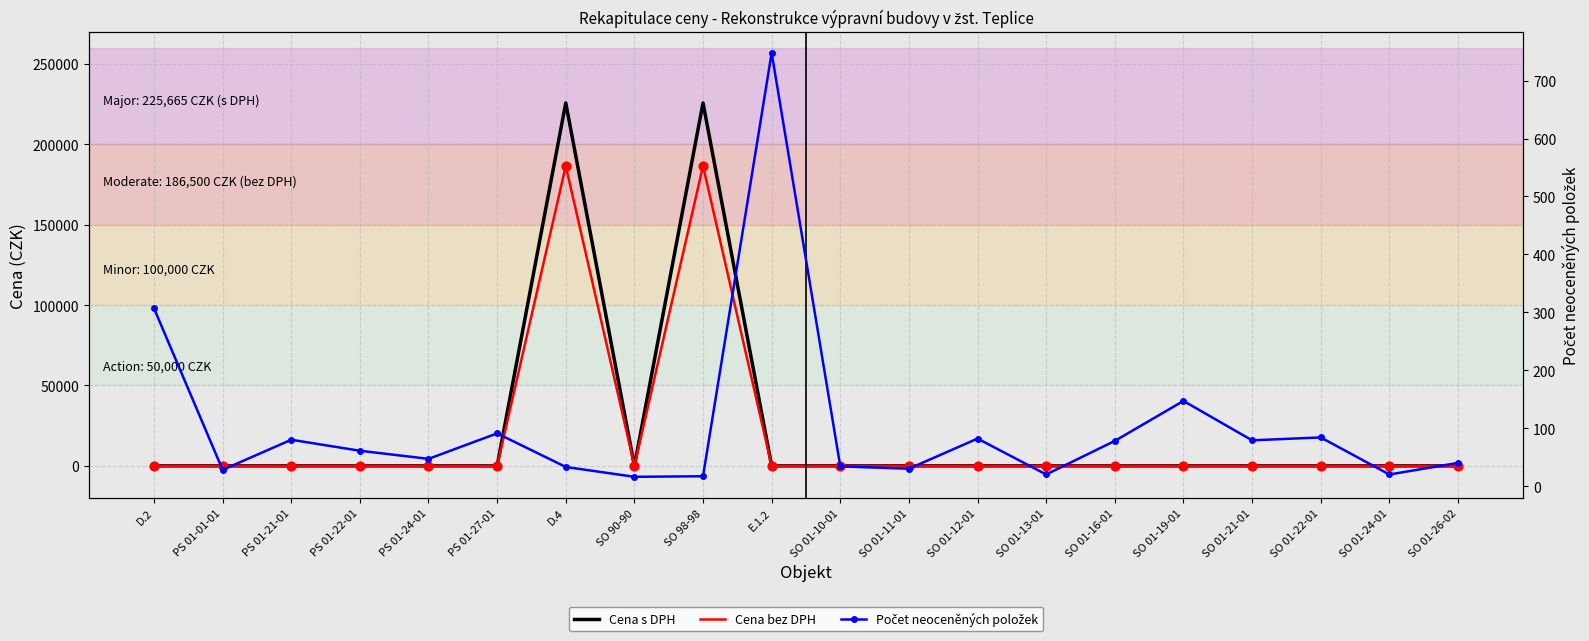

What are all the series names shown in the legend?

Cena s DPH, Cena bez DPH, Počet neoceněných položek